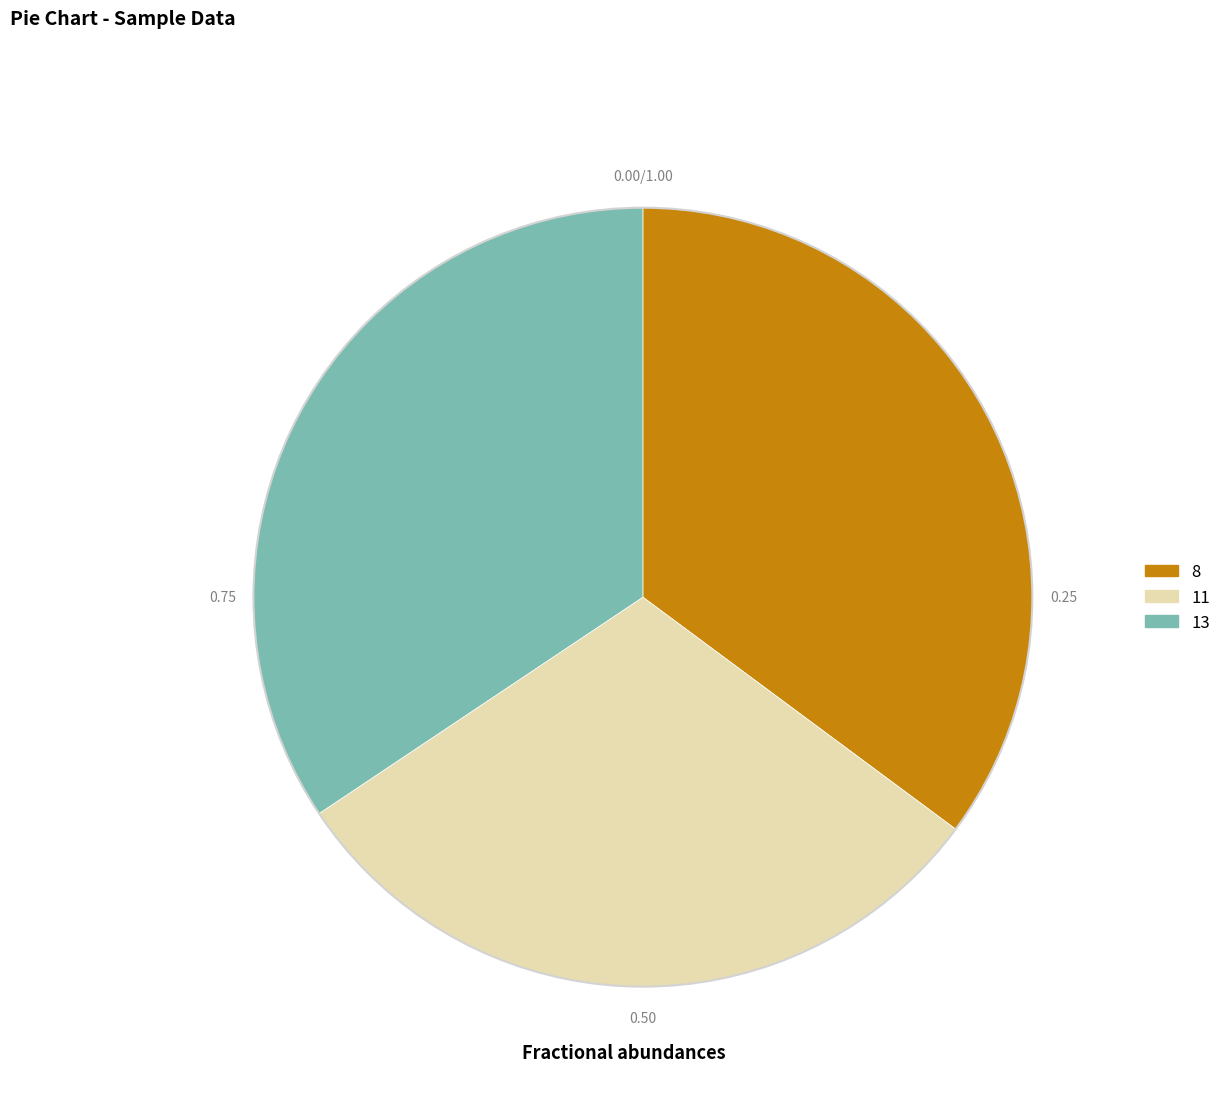

True or false: 8 accounts for 47% of the total.

False